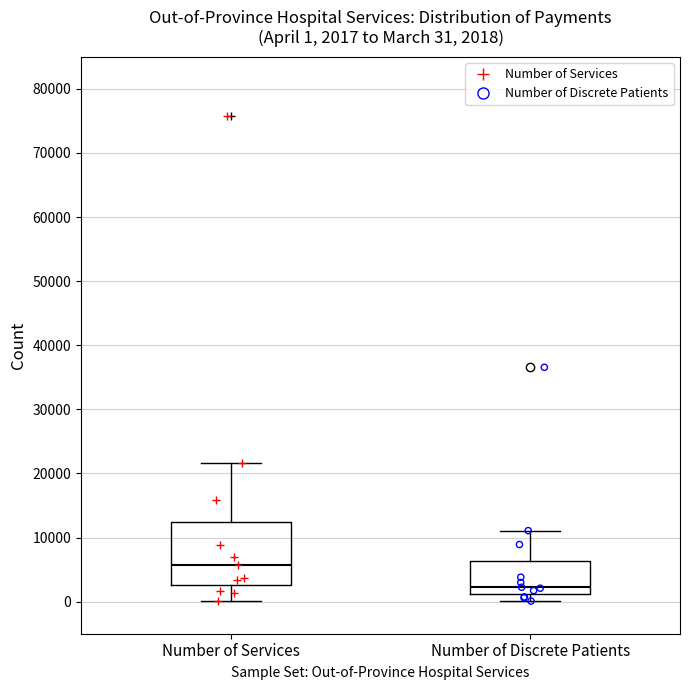

Which box's median line is the lowest?

Number of Discrete Patients